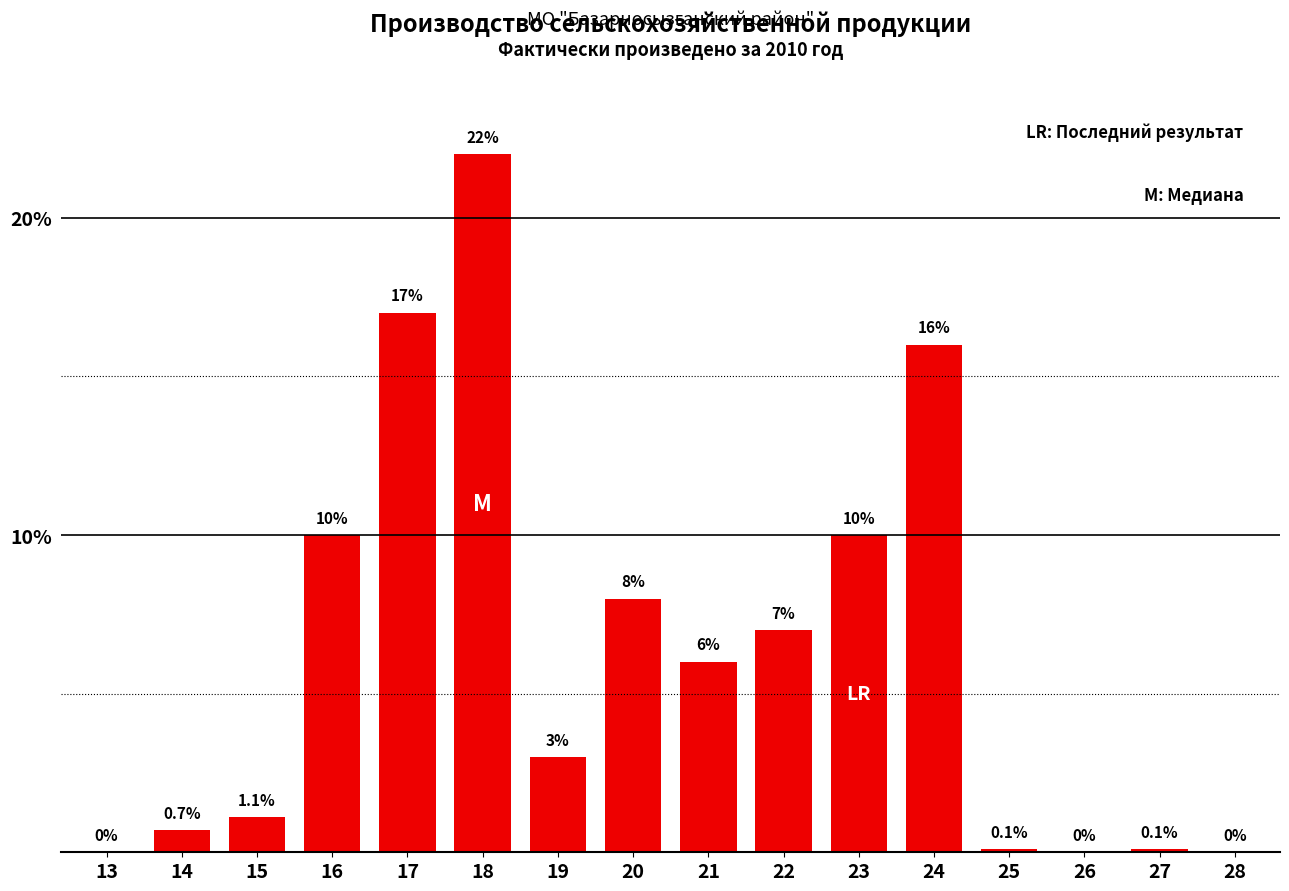

Reading right to left, what are all the values shown in this chart?

28=0.0	27=0.1	26=0.0	25=0.1	24=16.0	23=10.0	22=7.0	21=6.0	20=8.0	19=3.0	18=22.0	17=17.0	16=10.0	15=1.1	14=0.7	13=0.0